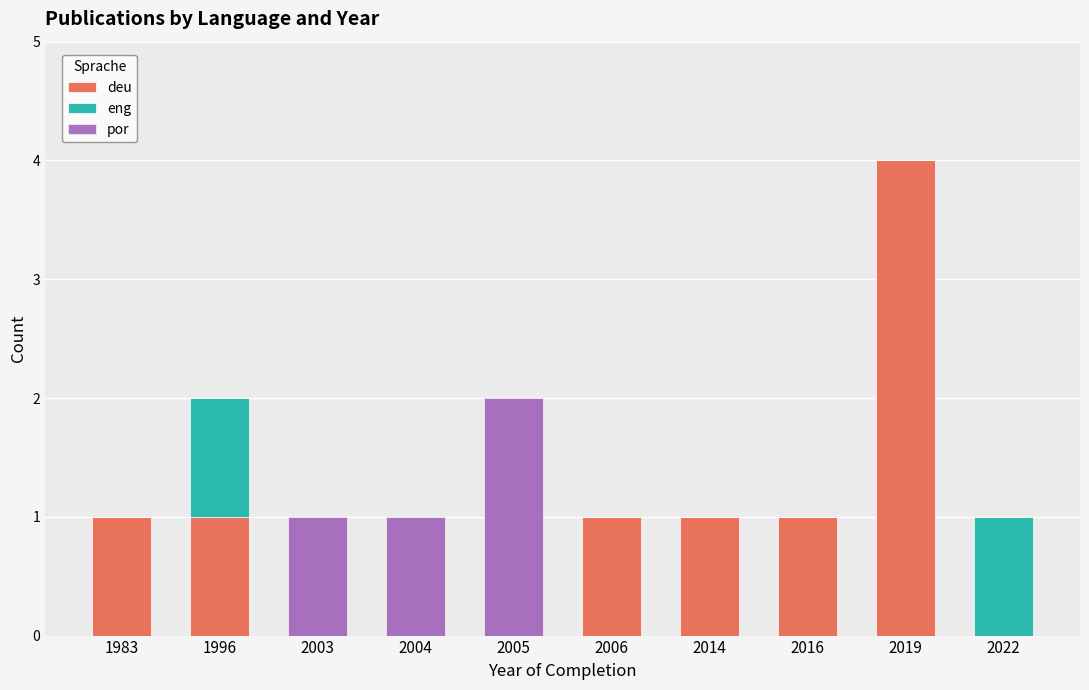

Is it true that deu equals 0 at 1983?

False